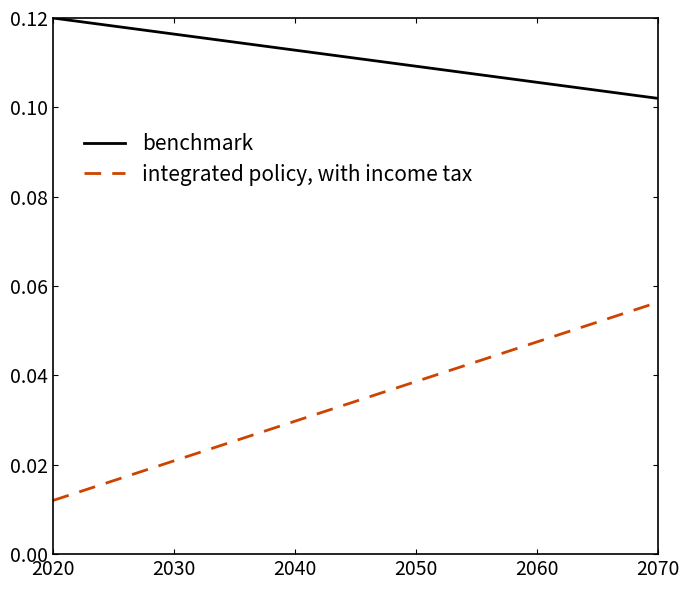

How many lines are shown in the chart?

2